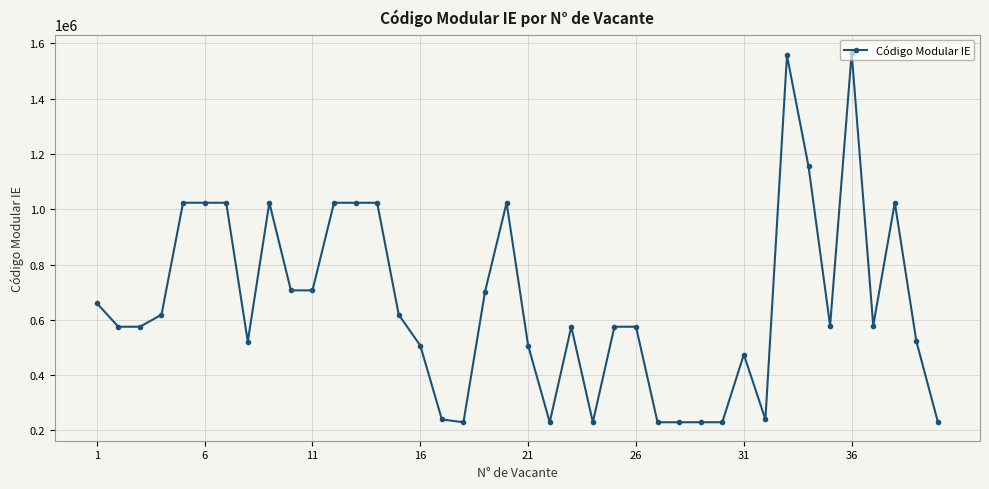

True or false: there are more than 1 points higher than both neighbors.

True